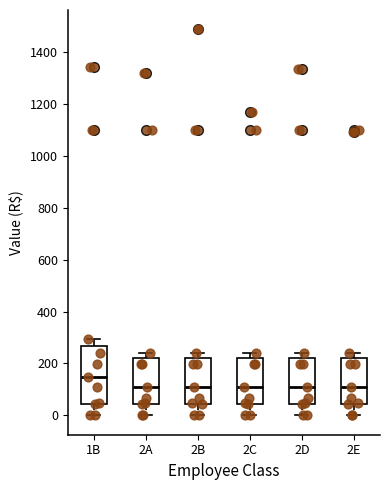

Where is the lower edge of the box for 2E on the y-axis? The values are not printed on the chart, so give them approximately, as read against the axis.

40